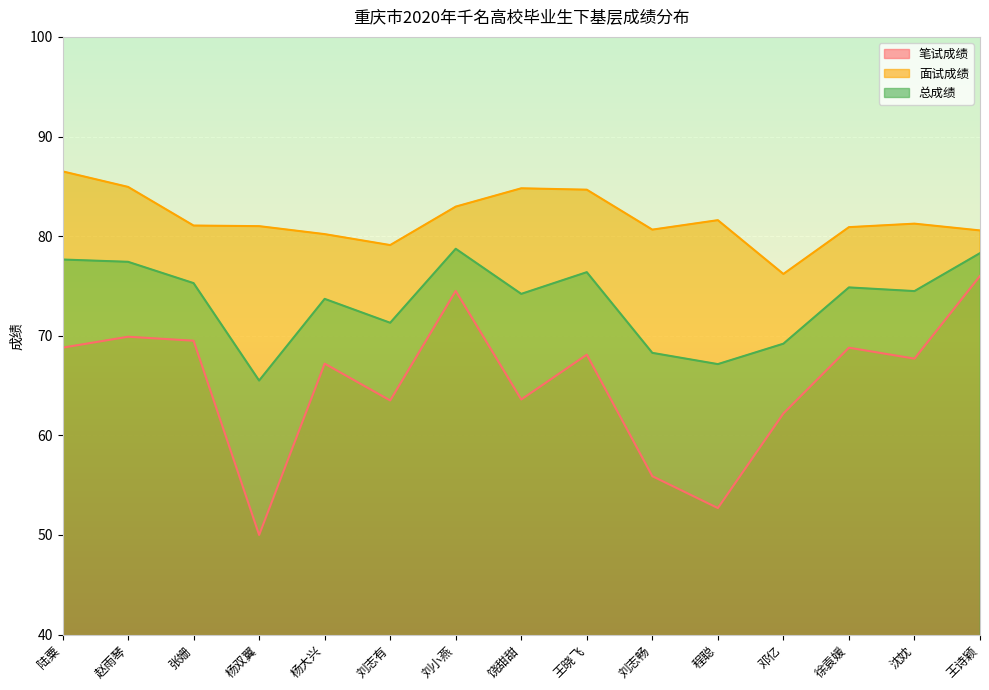

How many lines are shown in the chart?

3